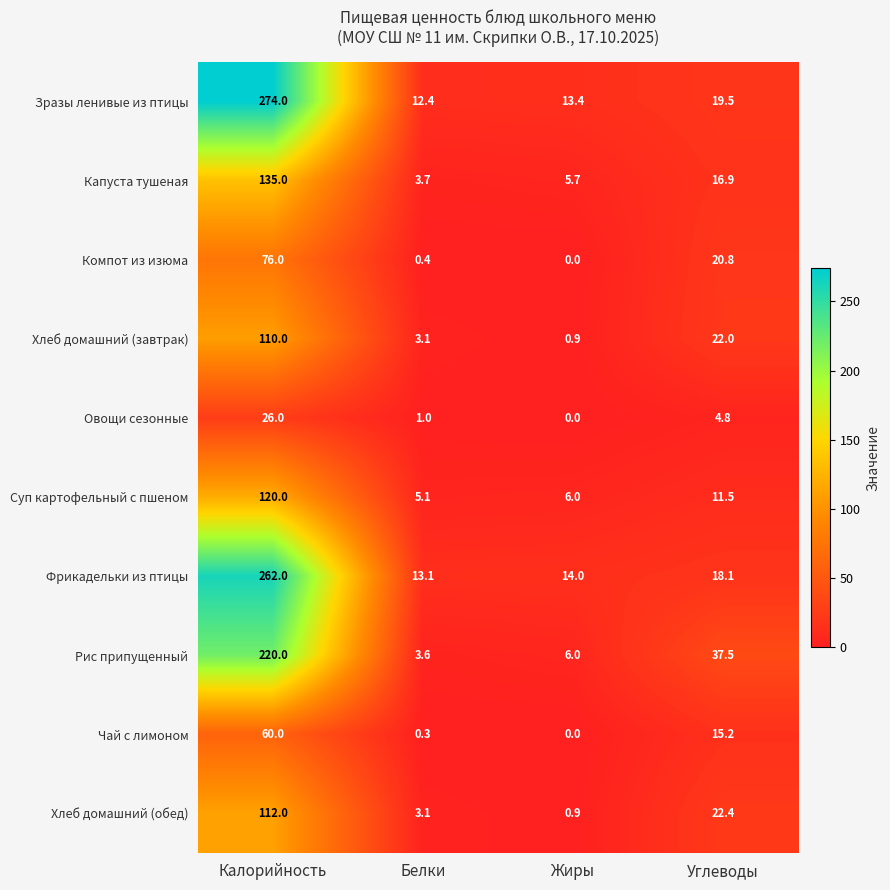

List the series in order of their peak value, highest first.

Зразы ленивые из птицы, Фрикадельки из птицы, Рис припущенный, Капуста тушеная, Суп картофельный с пшеном, Хлеб домашний (обед), Хлеб домашний (завтрак), Компот из изюма, Чай с лимоном, Овощи сезонные